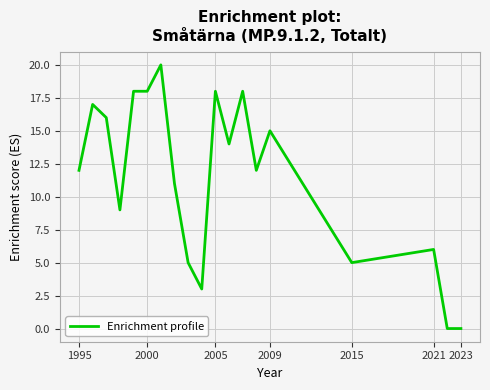

What is the difference between the maximum and minimum values?

20